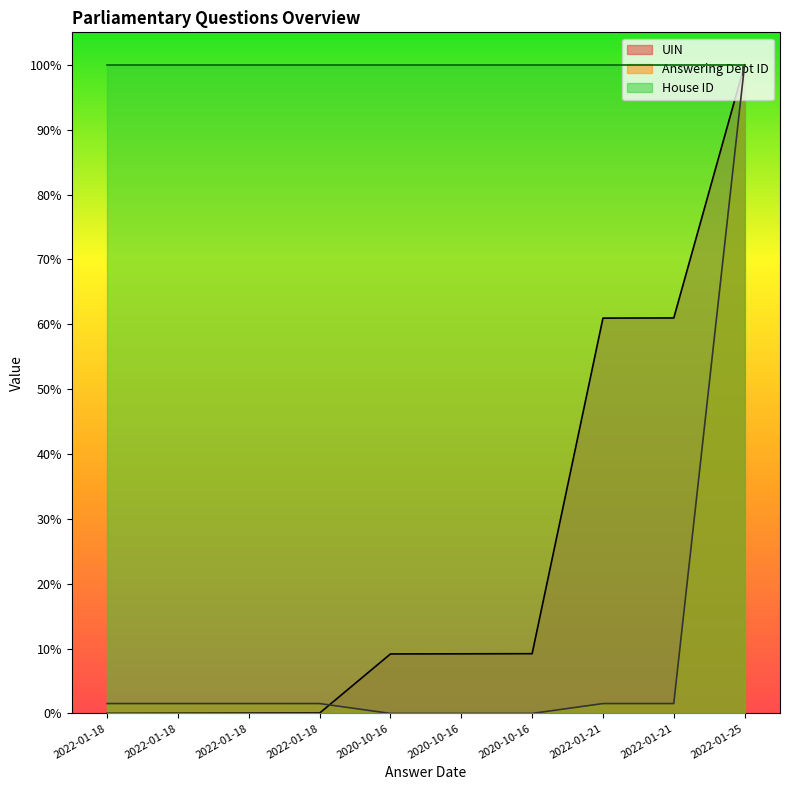

What is the sum of the UIN values at 2020-10-16 and 2022-01-25?

1.1